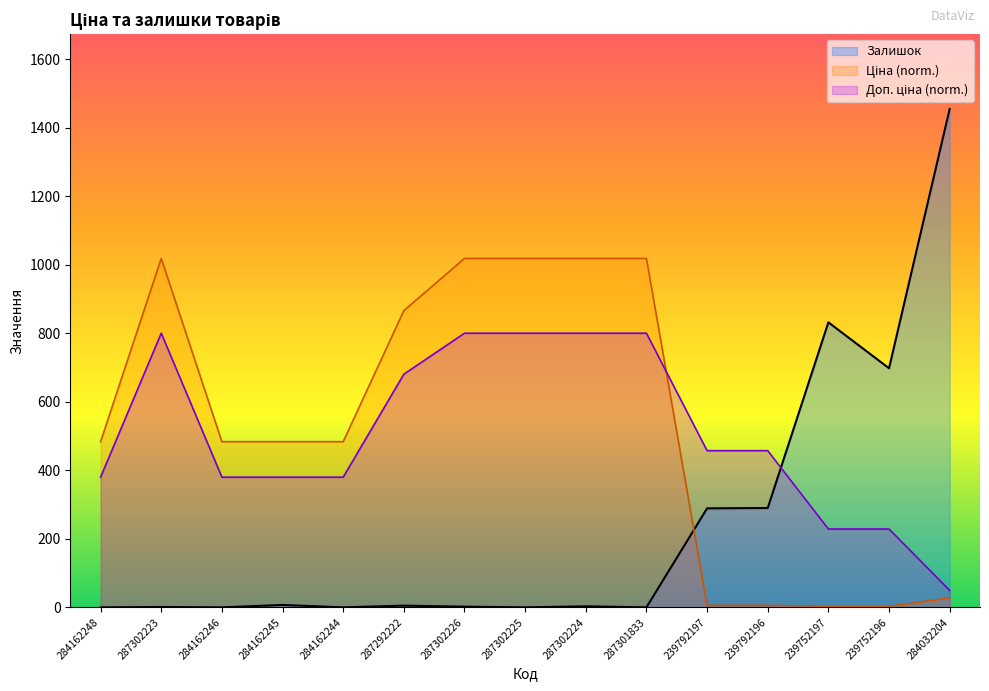

Is it true that Доп. ціна equals 595.8 at 239792197?

False